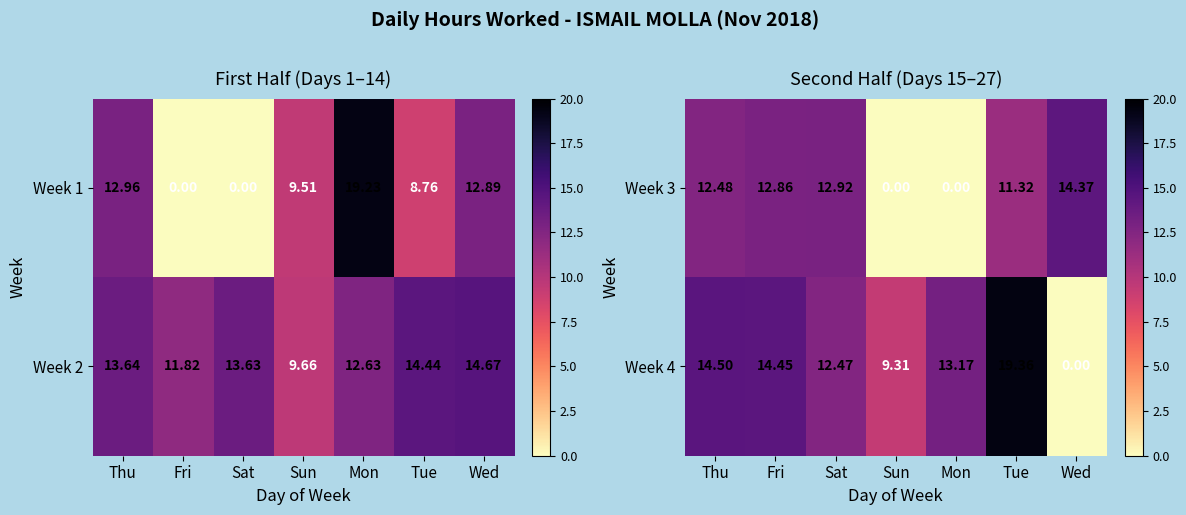

What is the spread (max minus min) of values at Thu?

2.0